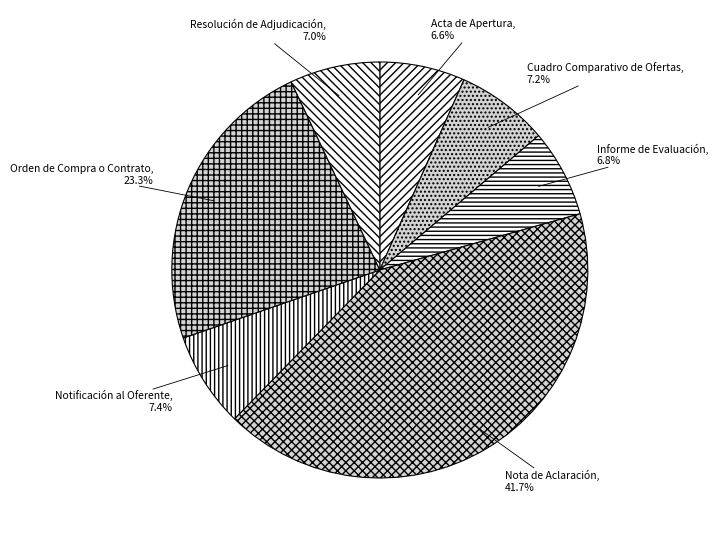

Does any single category account for the majority?

No